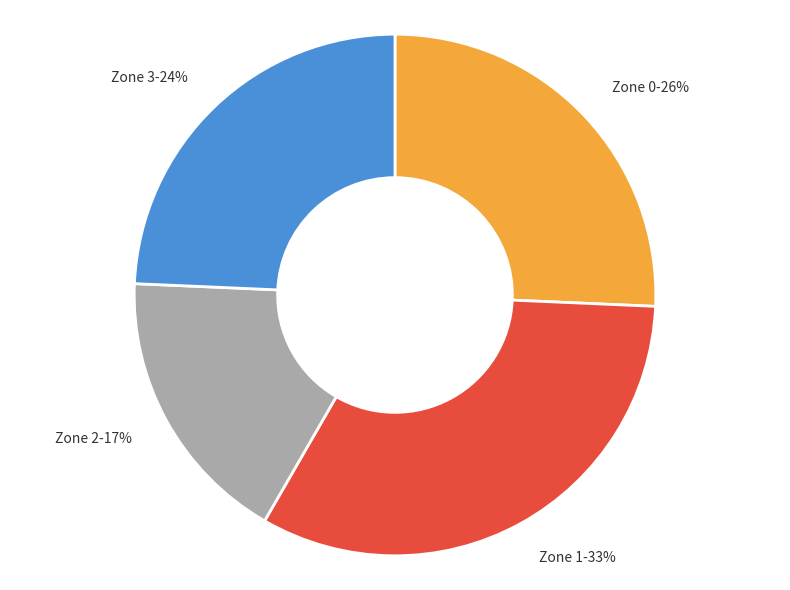

To the nearest percent, what is the average slice percentage?

25%